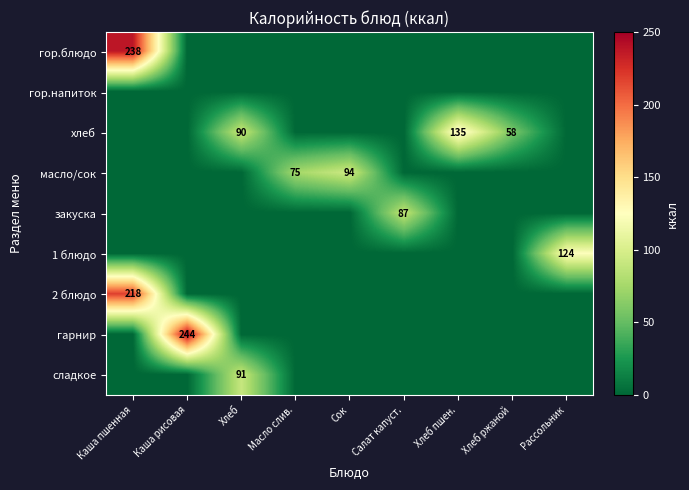

Is it true that закуска equals 119 at Салат капуст.?

False